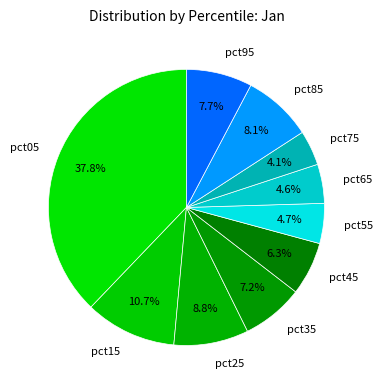

To the nearest percent, what is the difference between the pct85 and pct55 slice percentages?

3%